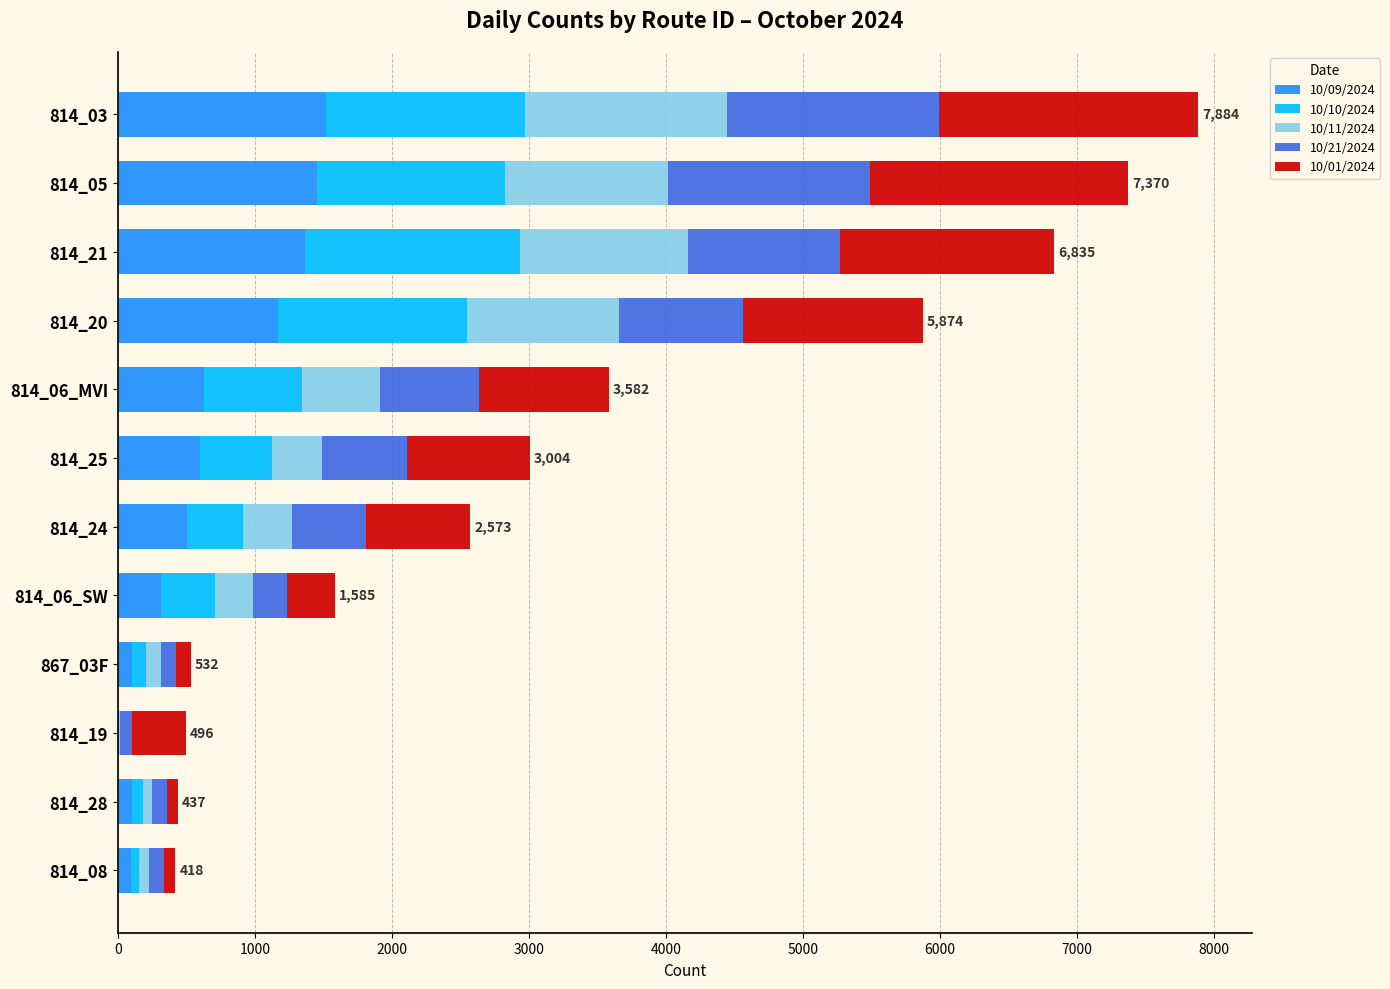

The value of 10/09/2024 at 814_06_MVI is 223. True or false?

False